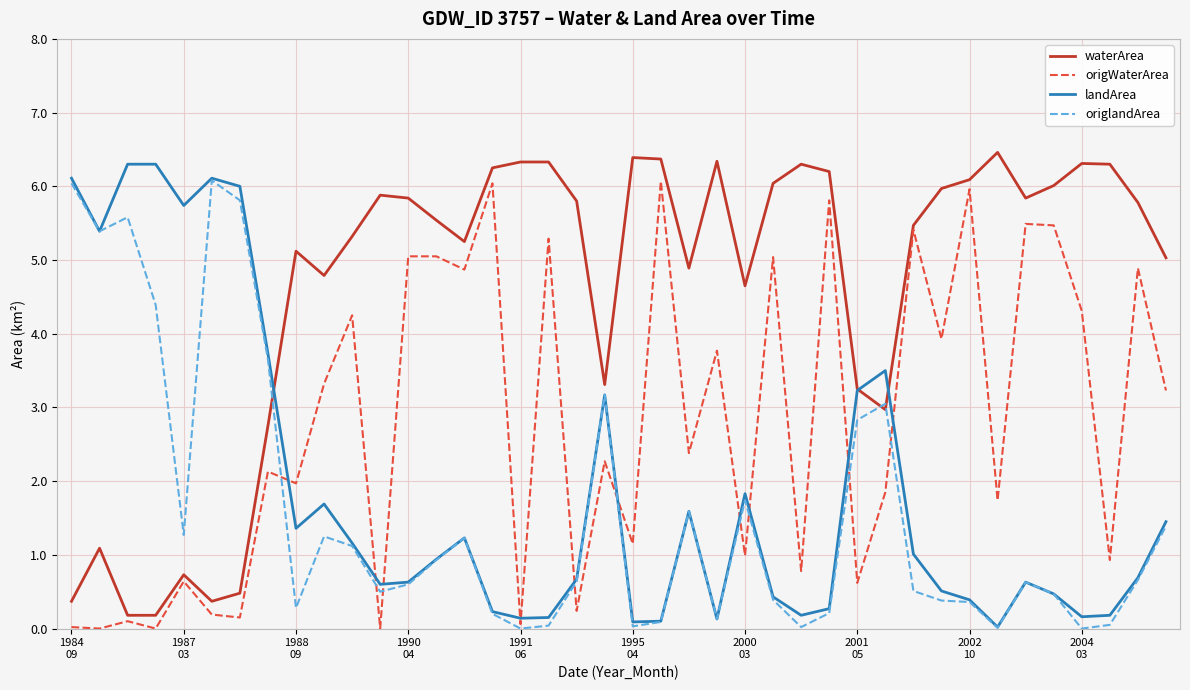

What is the greatest value displayed?

6.5